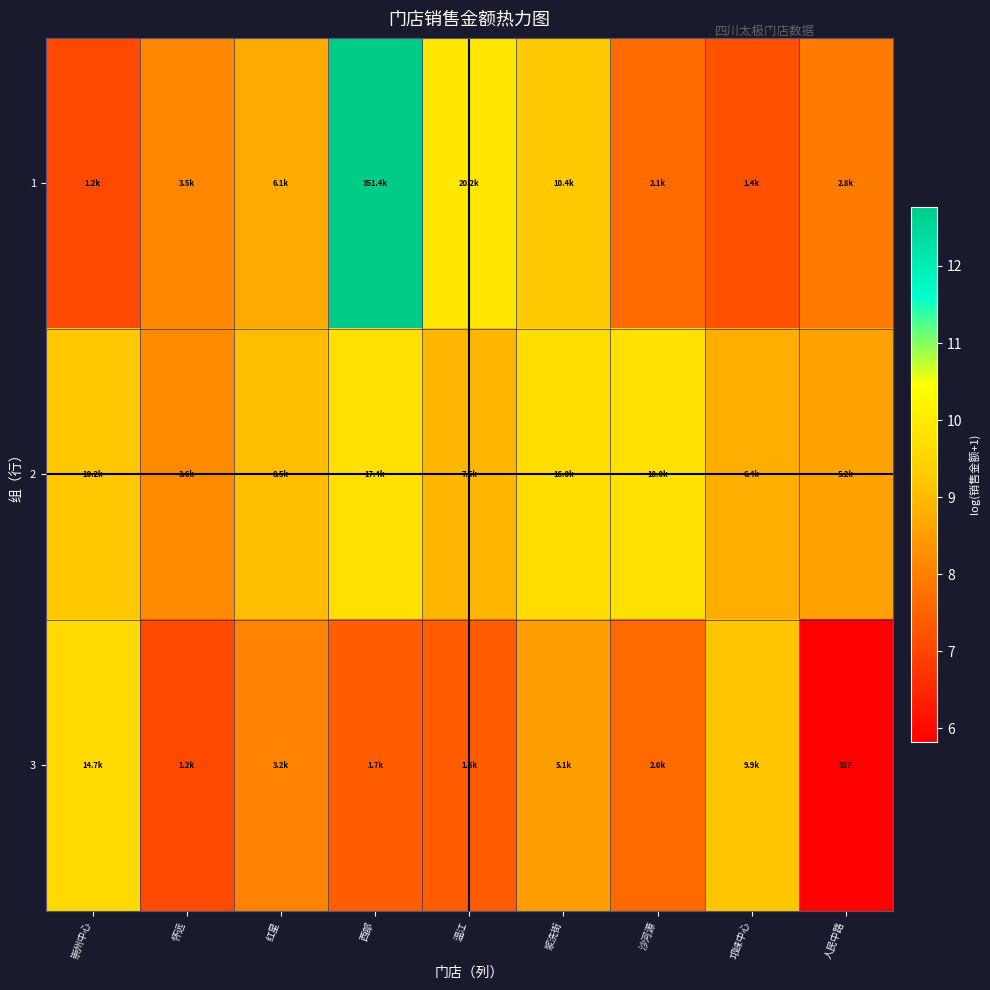

What is the average value of the 1 series?

8.7